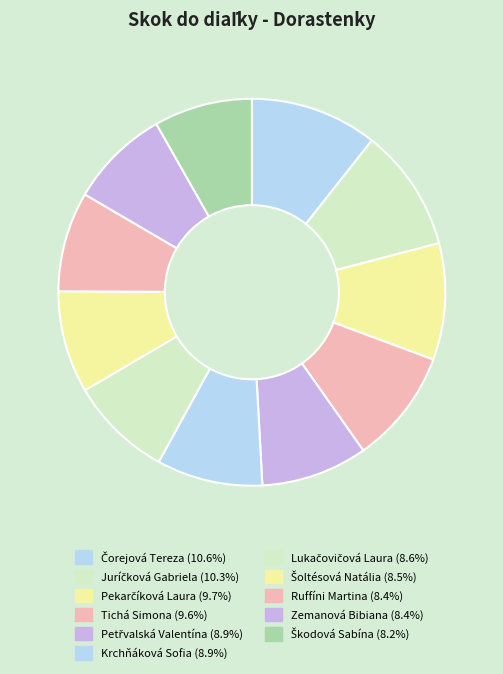

Is there any slice that represents more than half of the pie?

No